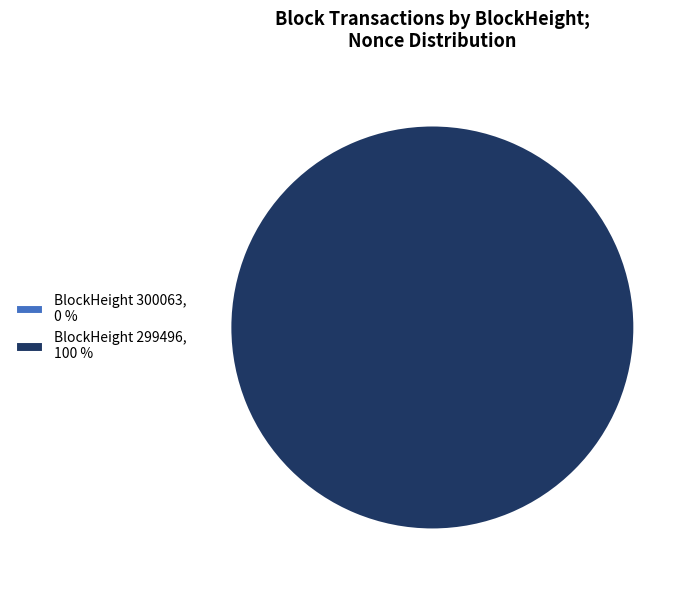

What is the total percentage of 299496 and 300063?

100.0%